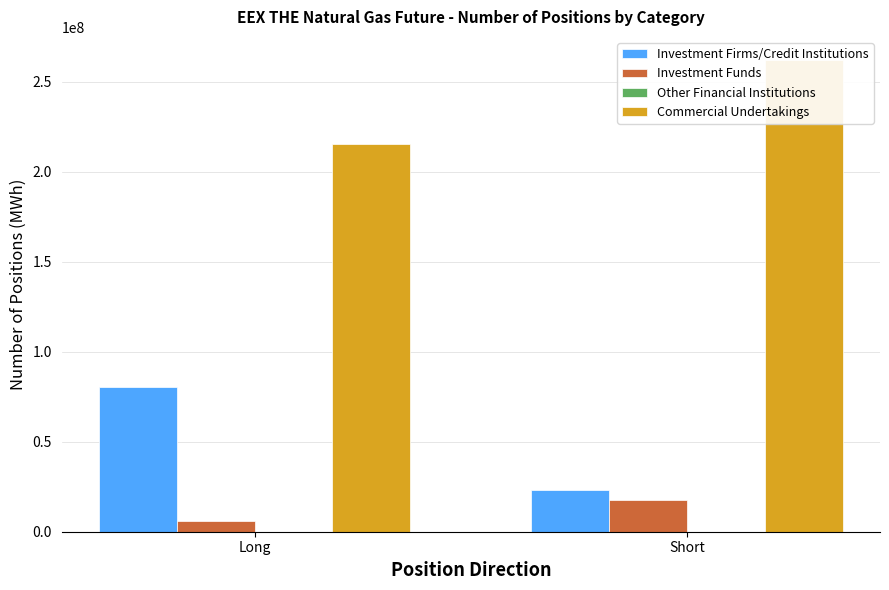

What is the sum of all Investment Firms/Credit Institutions values?

103792787